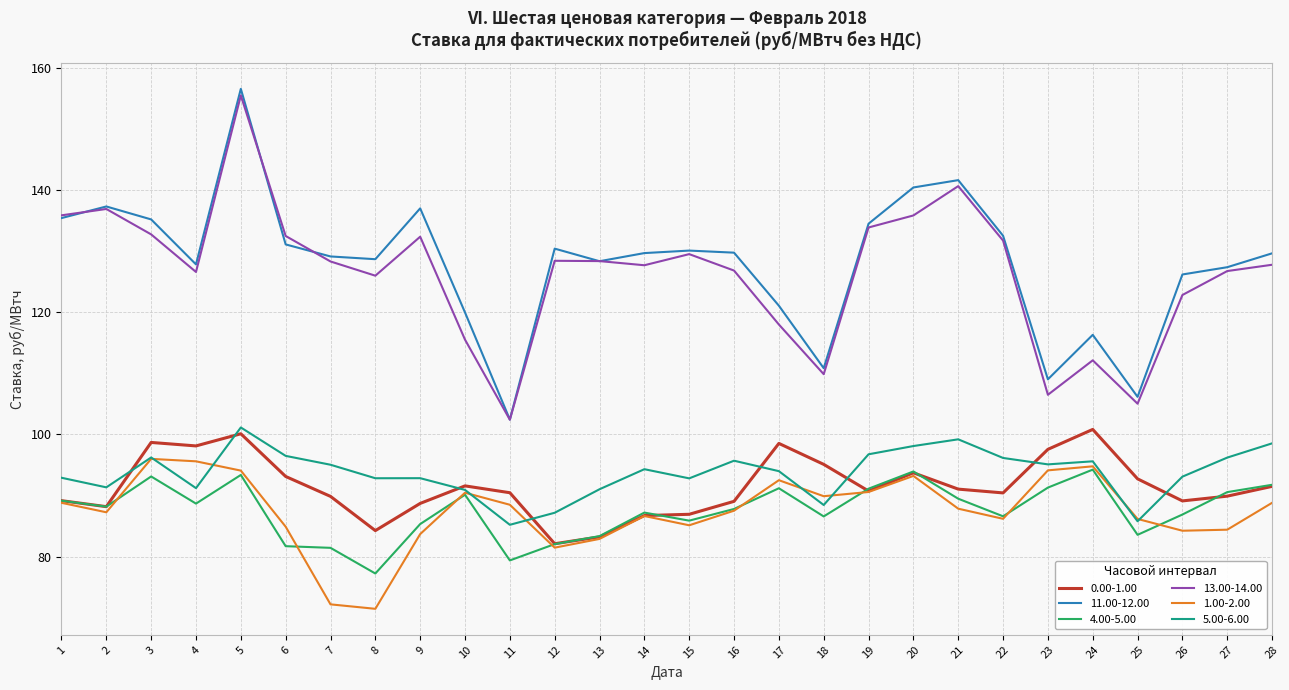

Is the value of 5.00-6.00 at 26 greater than the value of 0.00-1.00 at 1?

Yes